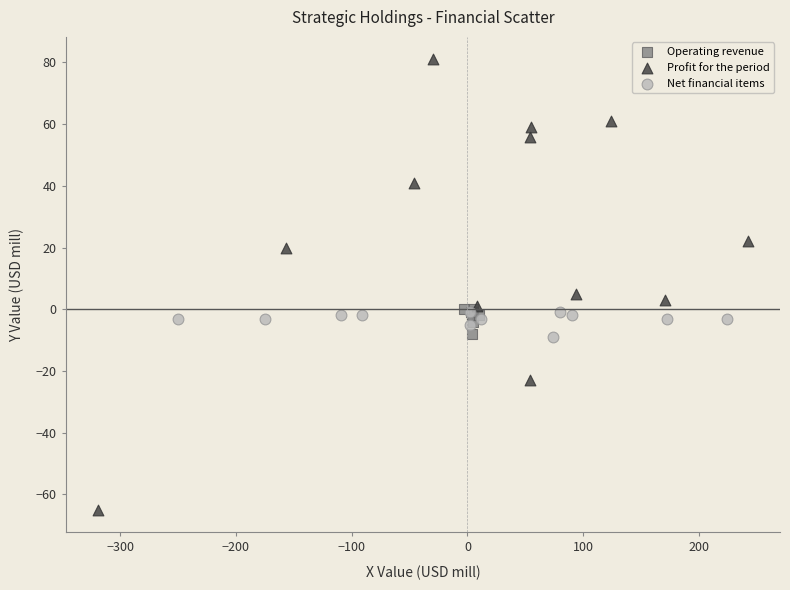

Which series contains the highest Y value?

Profit for the period